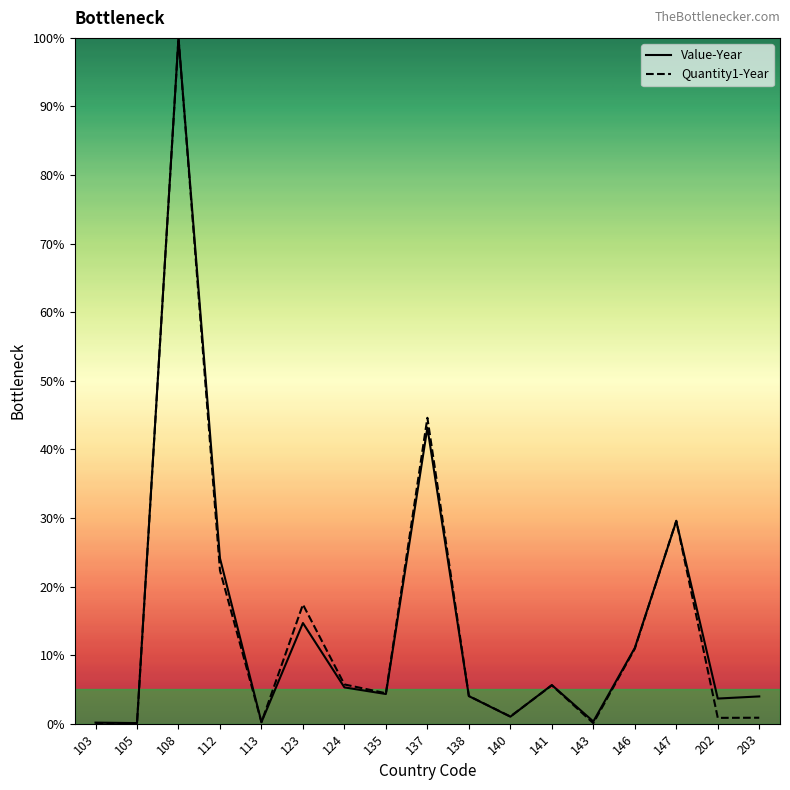

Which series has the largest range (max minus min)?

Quantity1-Year